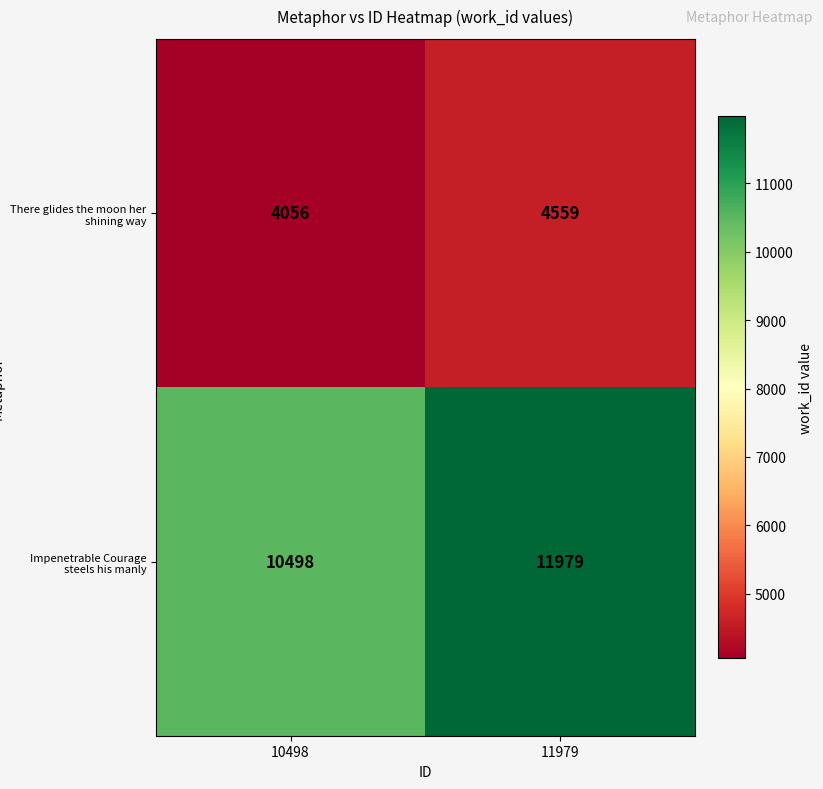

At how many categories does at least one series exceed 11804?

1